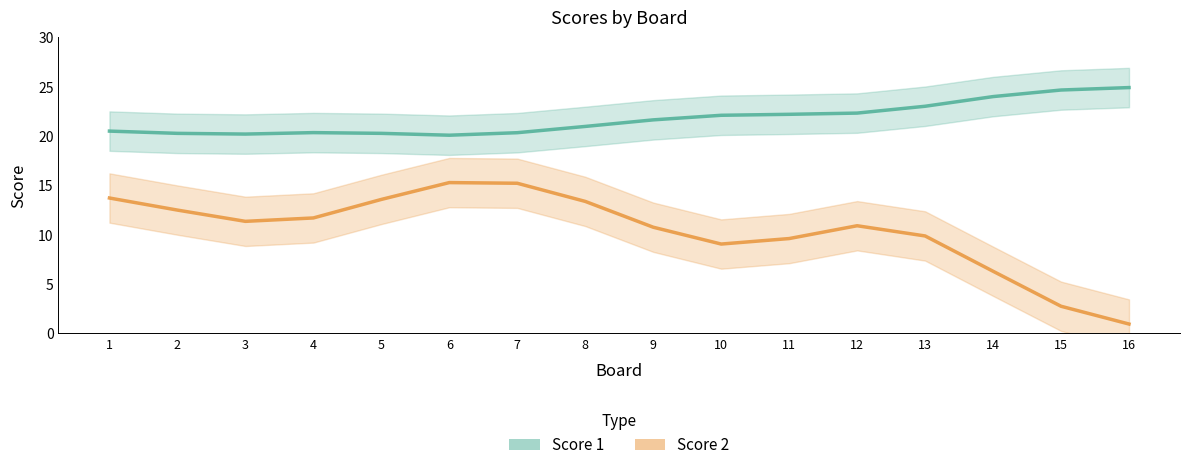

Is the value of Score 1 at 4 greater than the value of Score 2 at 14?

Yes